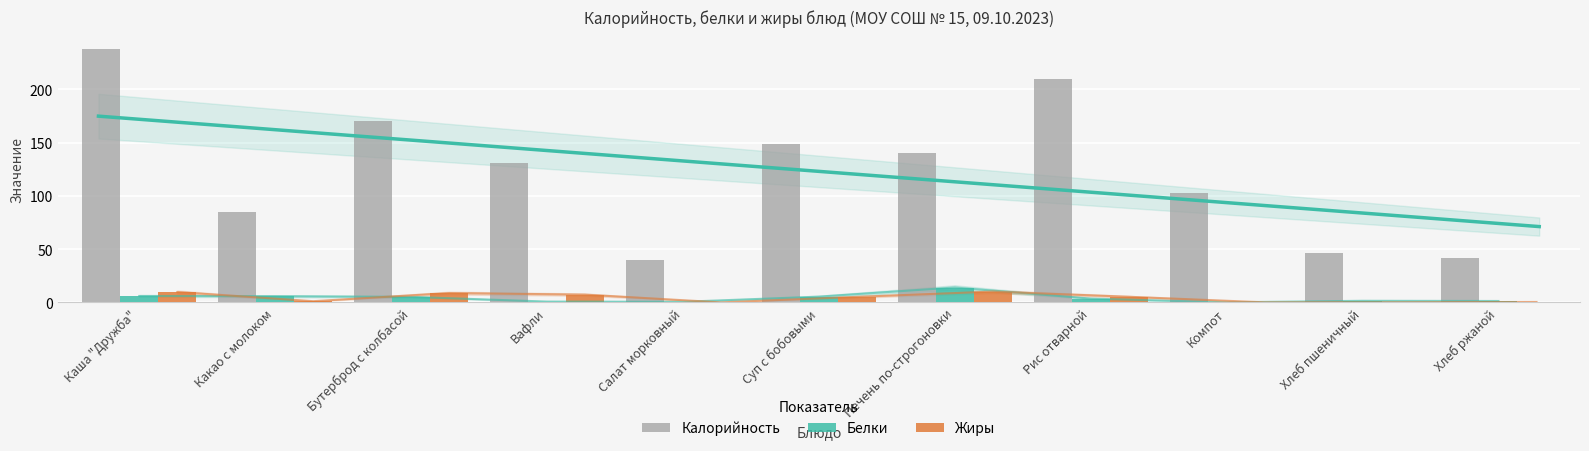

What is the sum of all Белки values?

45.0